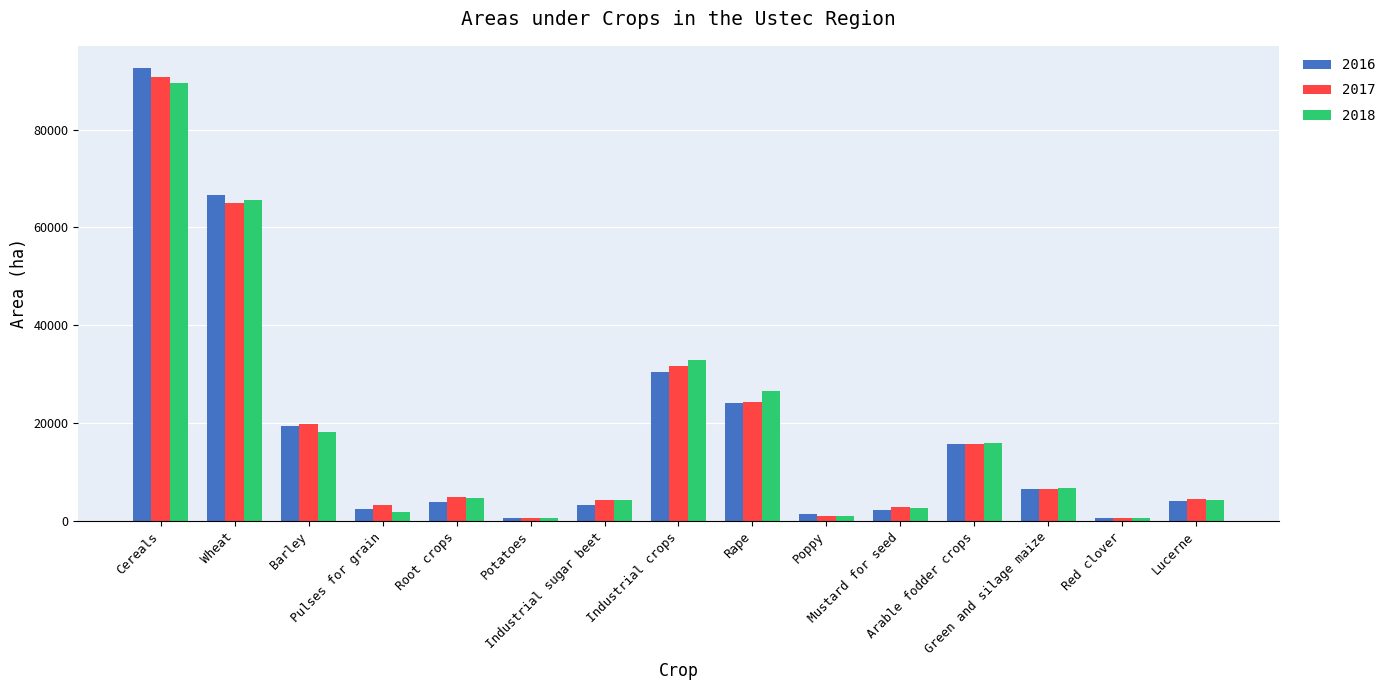

What is the minimum value shown in the chart?

483.8